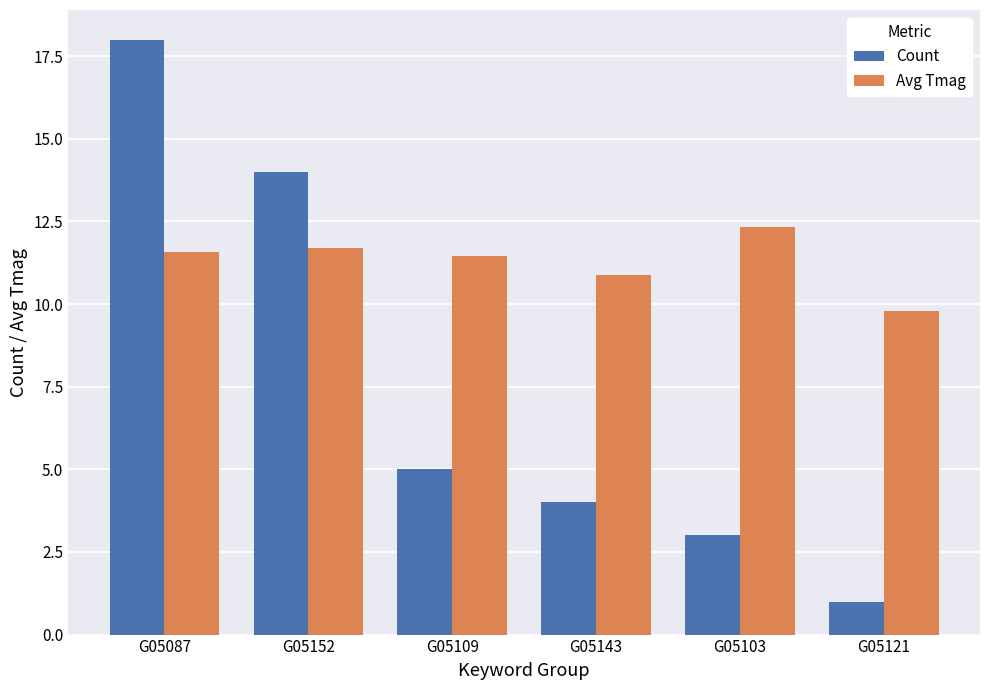

What is the lowest value of the Count series?

1.0